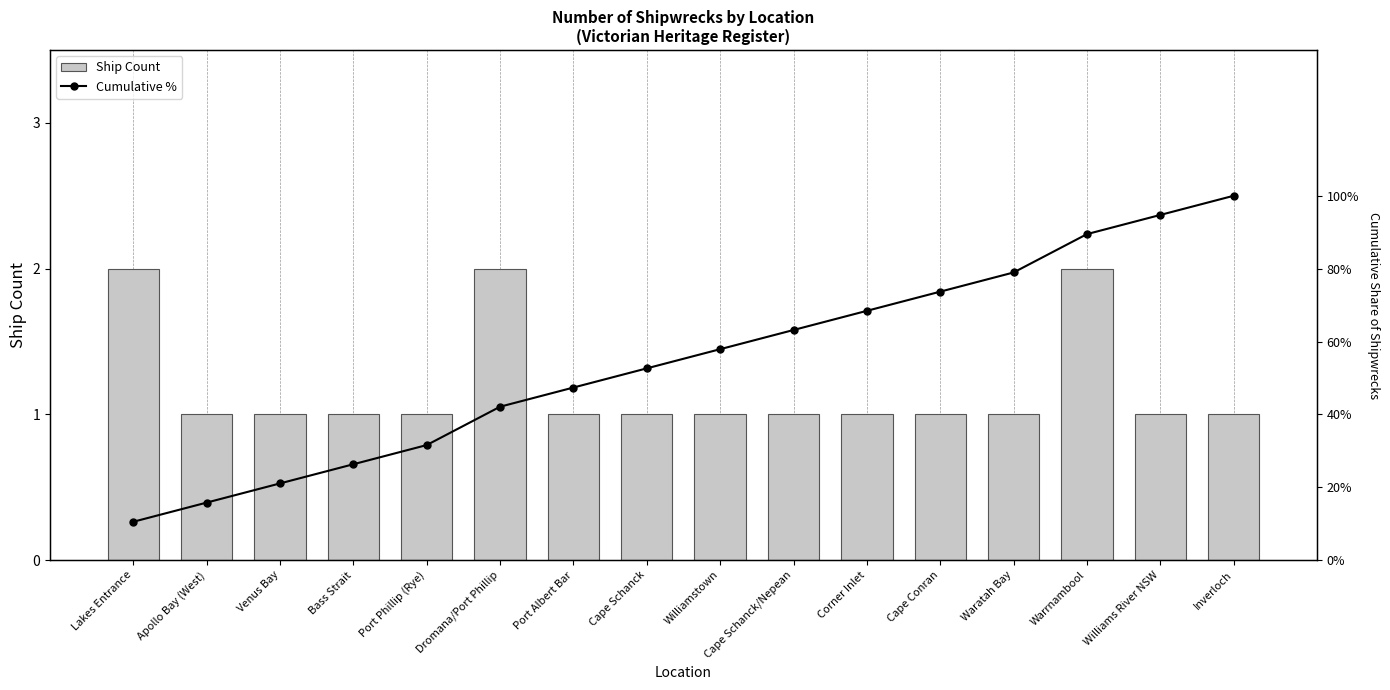

Reading right to left, list all the values displayed in this chart.

Ship Count: Inverloch=1.0	Williams River NSW=1.0	Warrnambool=2.0	Waratah Bay=1.0	Cape Conran=1.0	Corner Inlet=1.0	Cape Schanck/Nepean=1.0	Williamstown=1.0	Cape Schanck=1.0	Port Albert Bar=1.0	Dromana/Port Phillip=2.0	Port Phillip (Rye)=1.0	Bass Strait=1.0	Venus Bay=1.0	Apollo Bay (West)=1.0	Lakes Entrance=2.0
Cumulative %: Inverloch=1.0	Williams River NSW=0.9	Warrnambool=0.9	Waratah Bay=0.8	Cape Conran=0.7	Corner Inlet=0.7	Cape Schanck/Nepean=0.6	Williamstown=0.6	Cape Schanck=0.5	Port Albert Bar=0.5	Dromana/Port Phillip=0.4	Port Phillip (Rye)=0.3	Bass Strait=0.3	Venus Bay=0.2	Apollo Bay (West)=0.2	Lakes Entrance=0.1